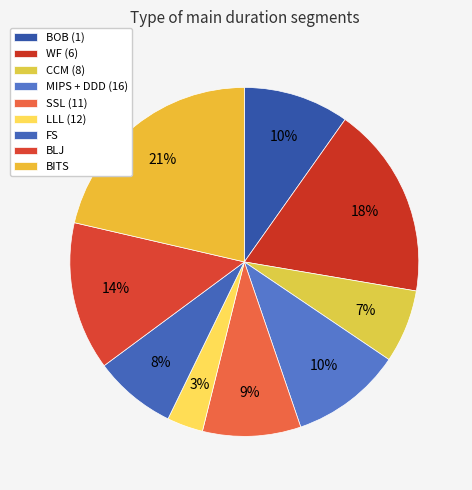

What percentage is the SSL (11) slice, to the nearest percent?

9%